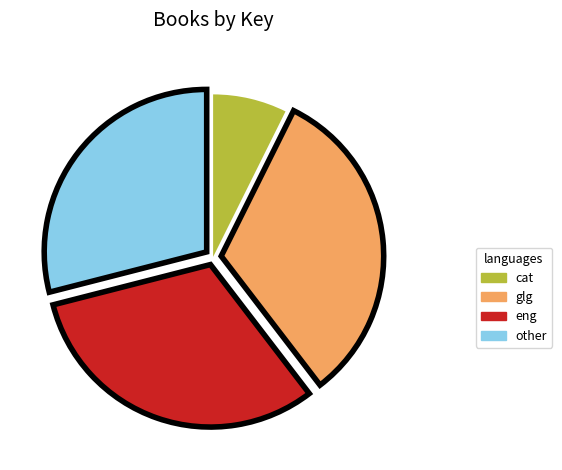

True or false: other accounts for 41% of the total.

False